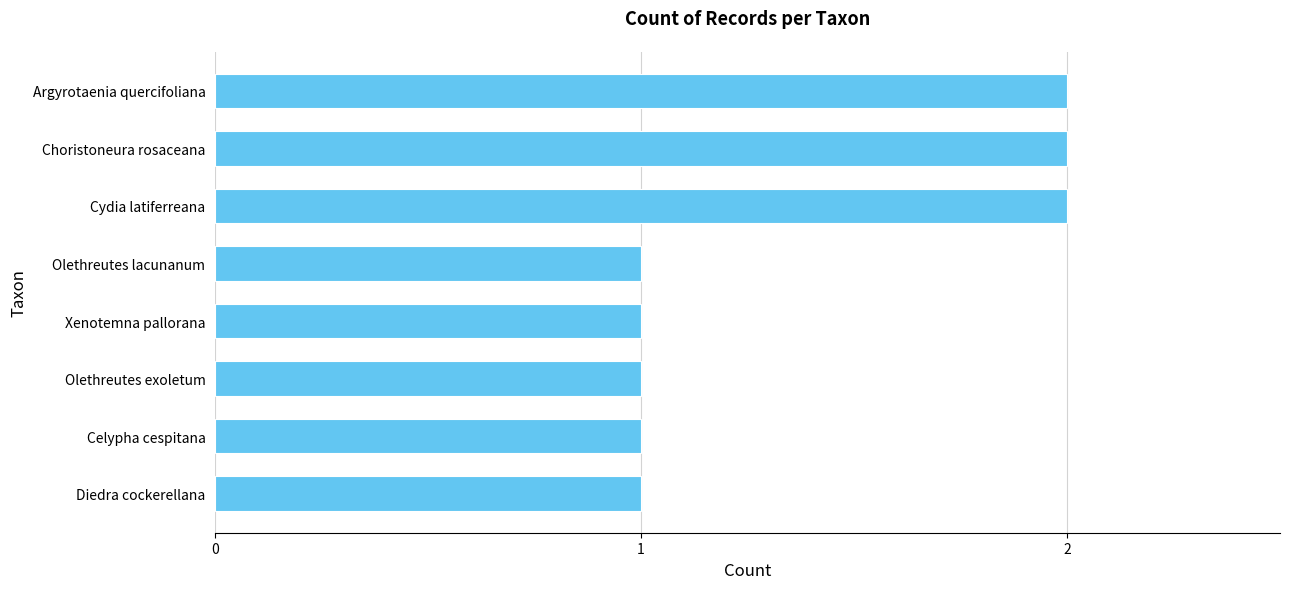

Are the bars horizontal?

Yes